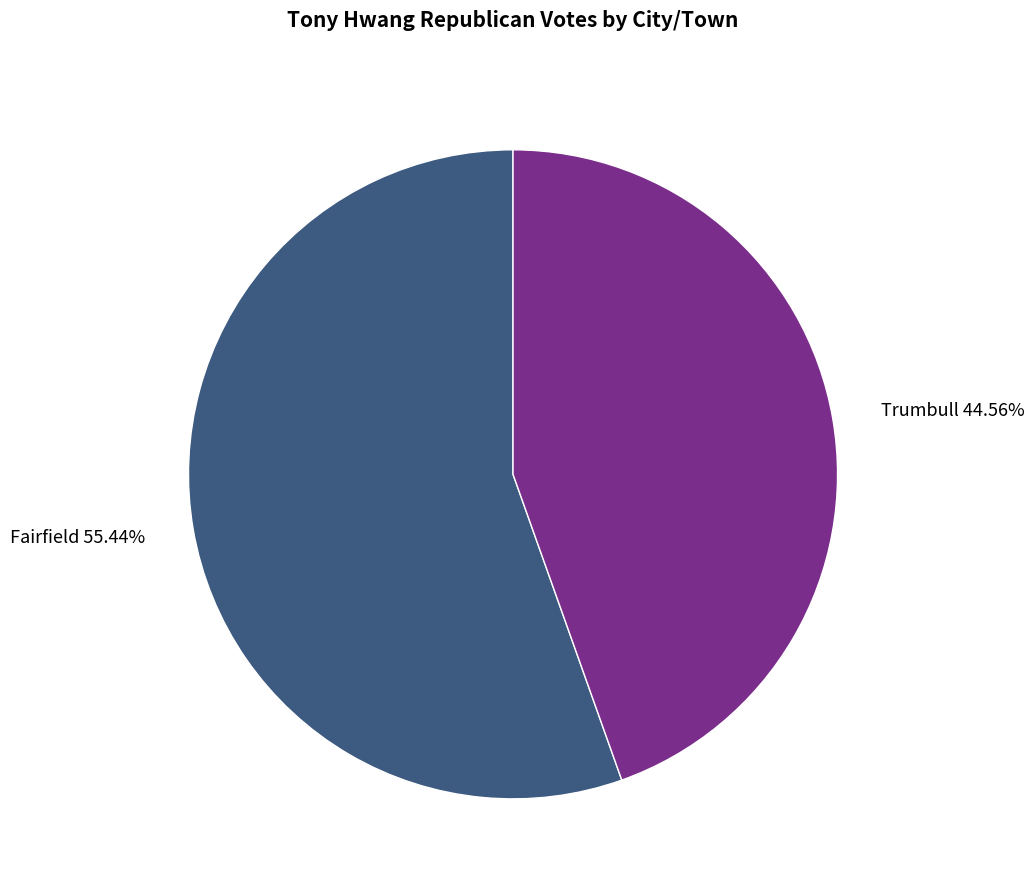

How many slices are in this pie chart?

2